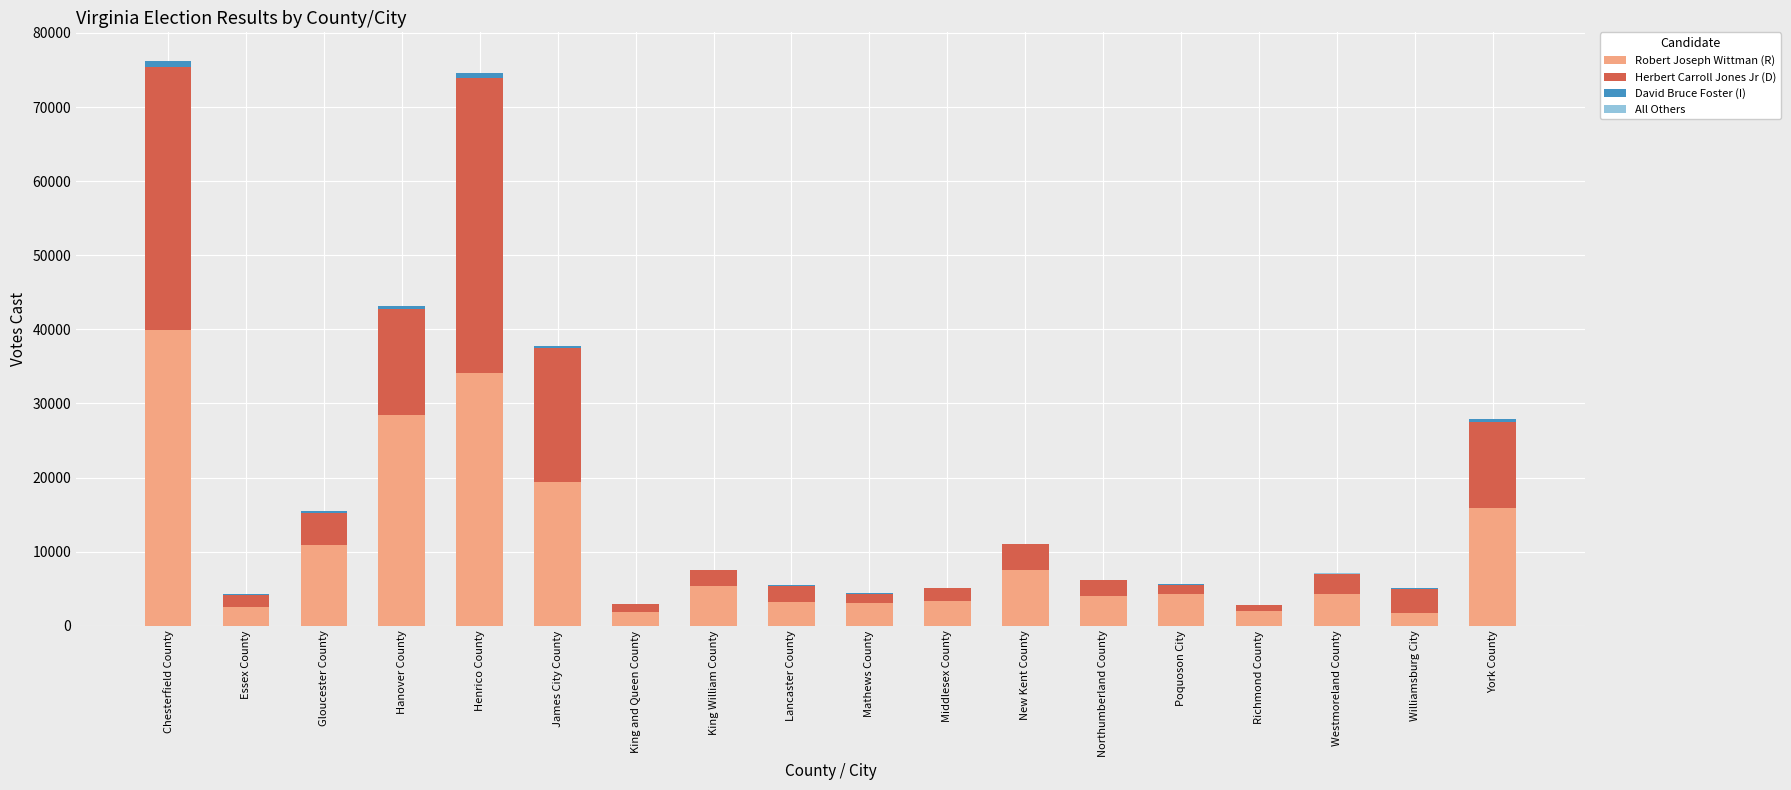

Is it true that Robert Joseph Wittman (R) equals 3351 at Middlesex County?

True